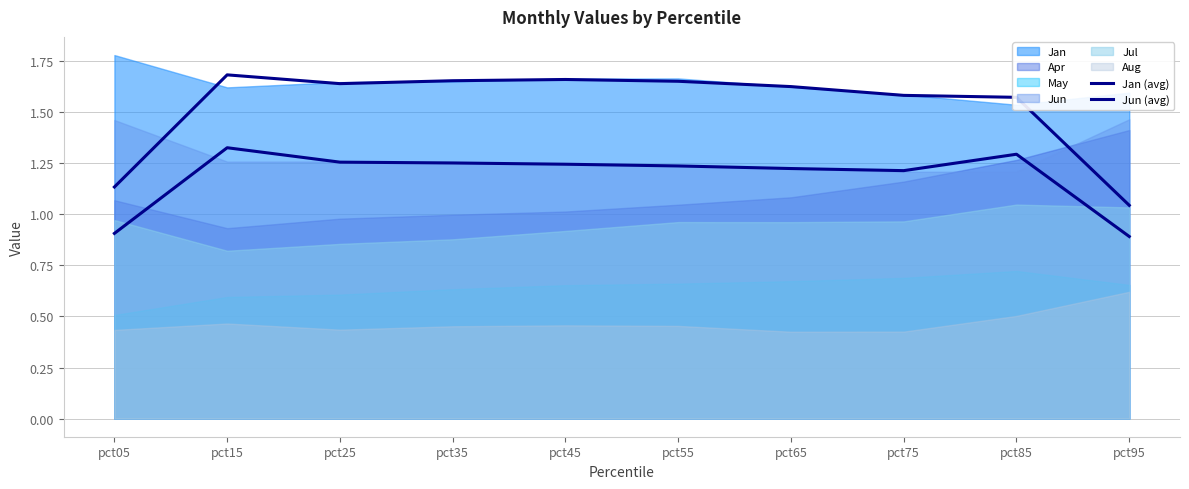

What is the difference between the second highest and second lowest values in the Jan (avg) series?

0.5